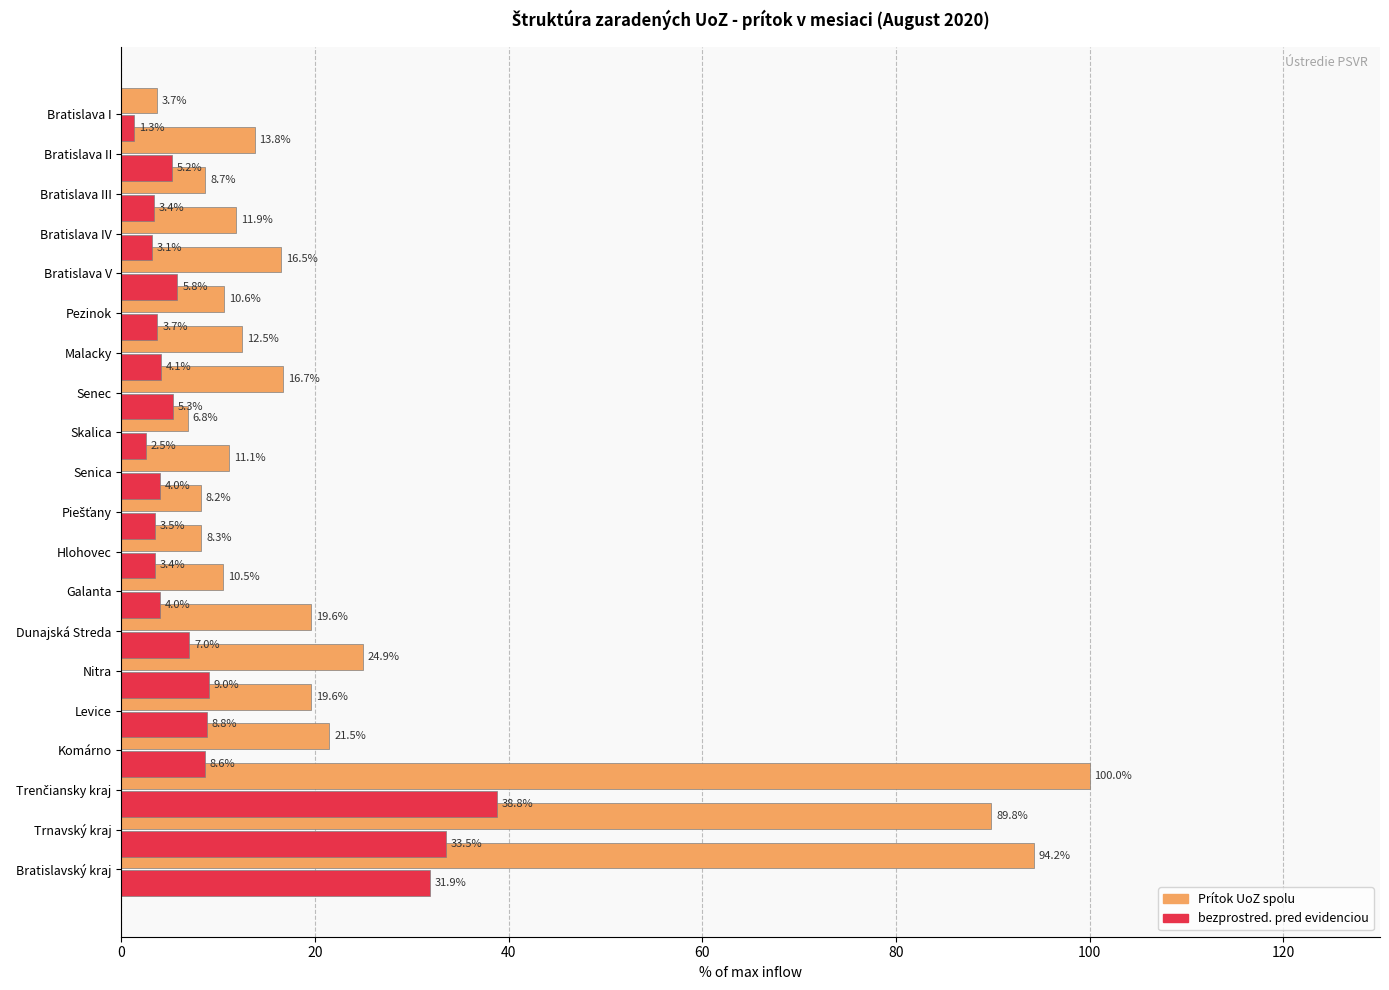

What is the difference between the maximum and second lowest values in the Prítok UoZ spolu series?

93.2